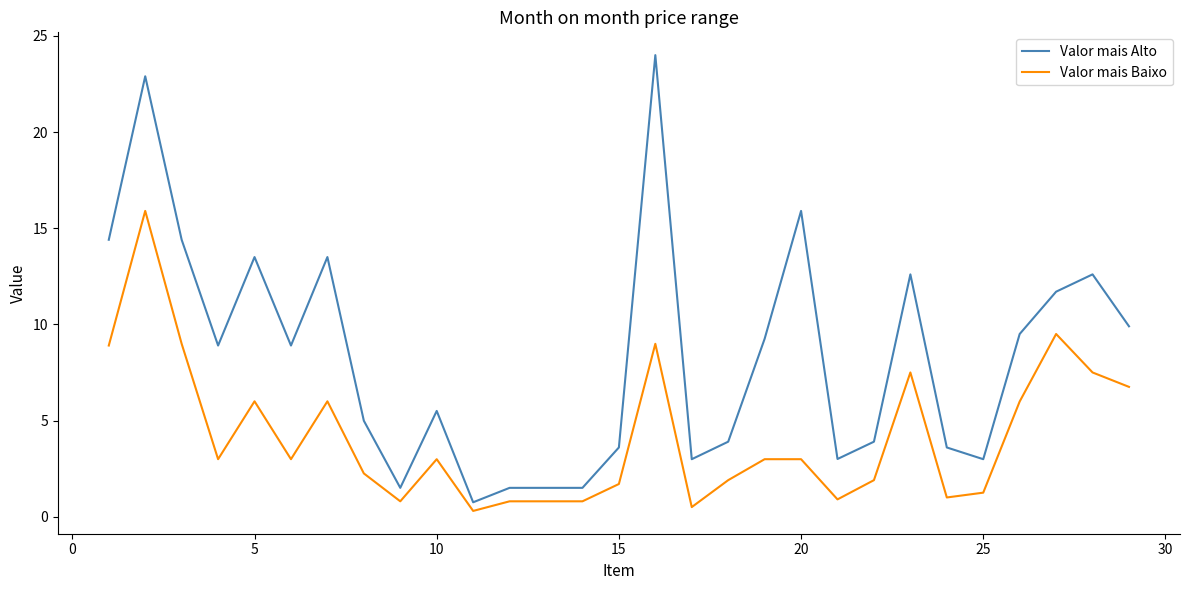

Which series has the widest spread of values?

Valor mais Alto